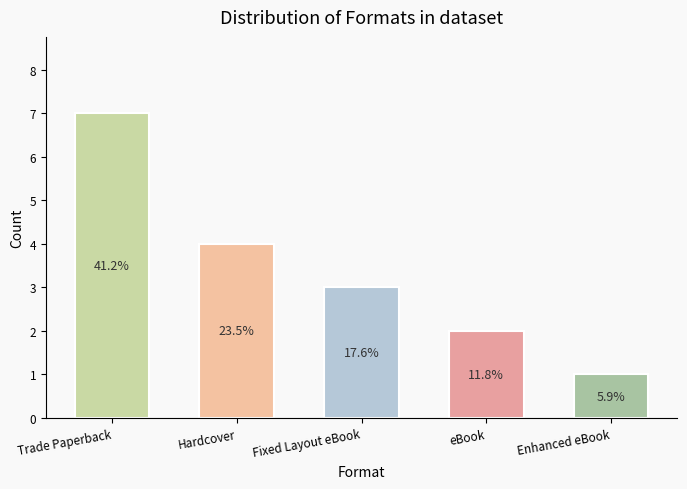

Does the chart contain any negative values?

No